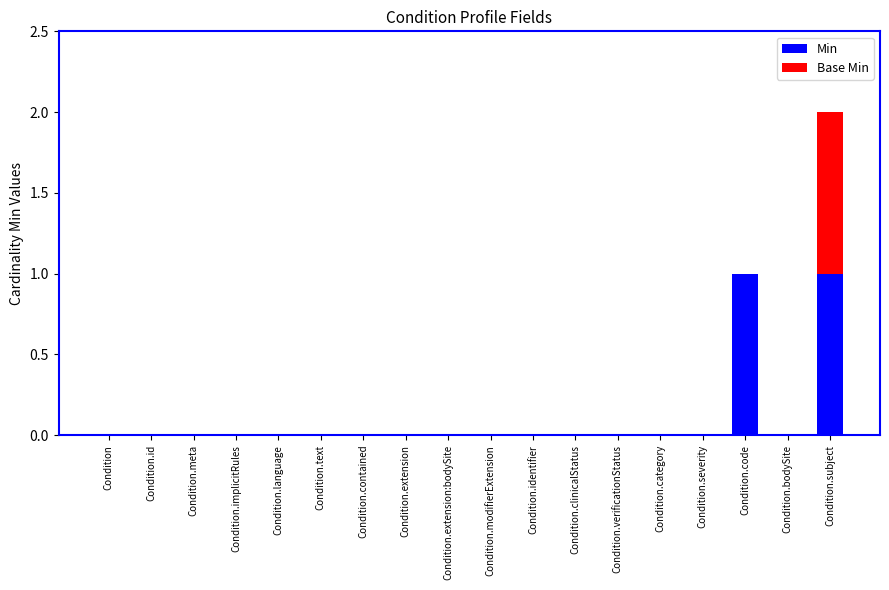

Are the bars horizontal?

No